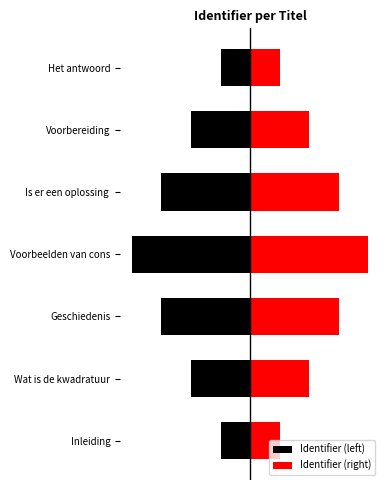

How many bars are there in each group?

2